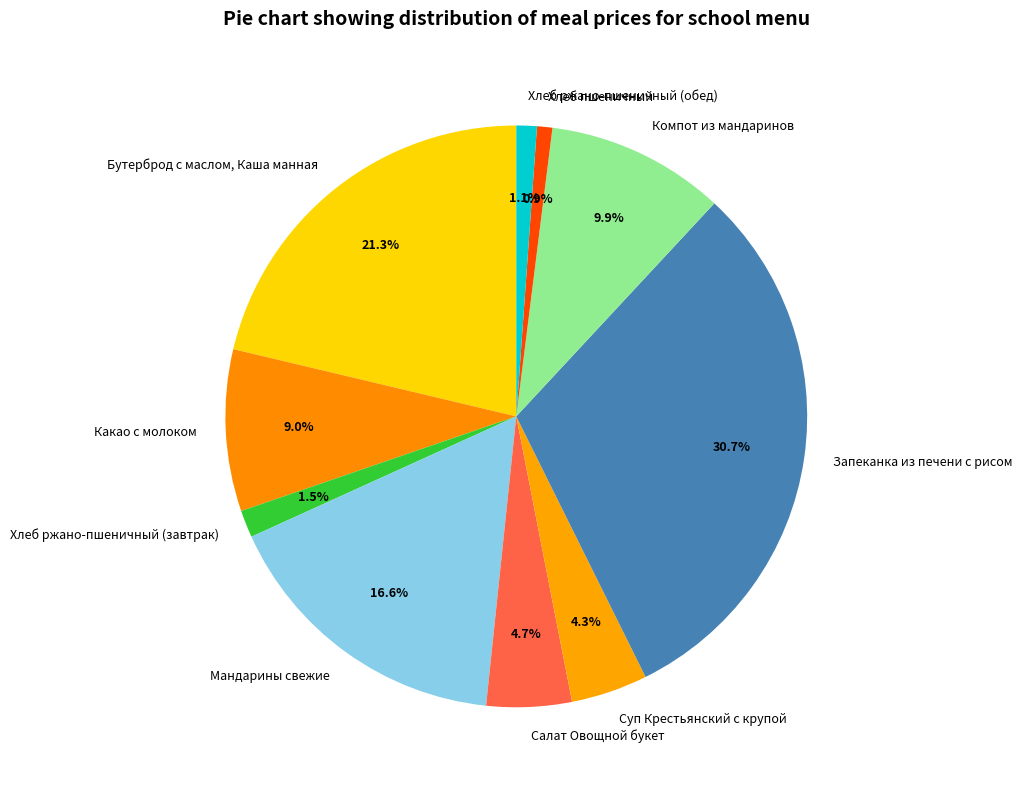

To the nearest percent, what is the difference between the largest and smallest slice percentages?

30%